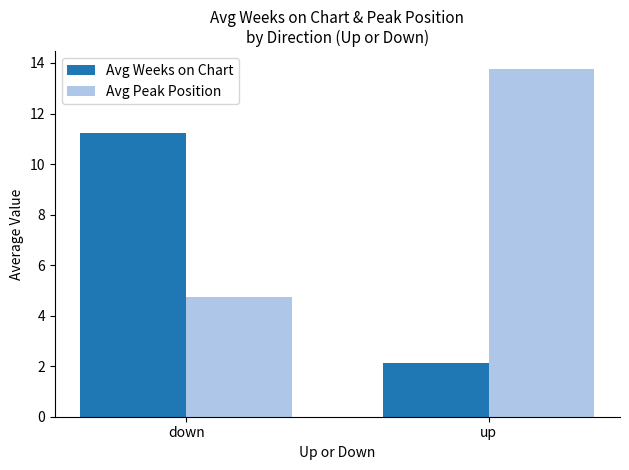

The value of Avg Peak Position at down is 4.7. True or false?

True